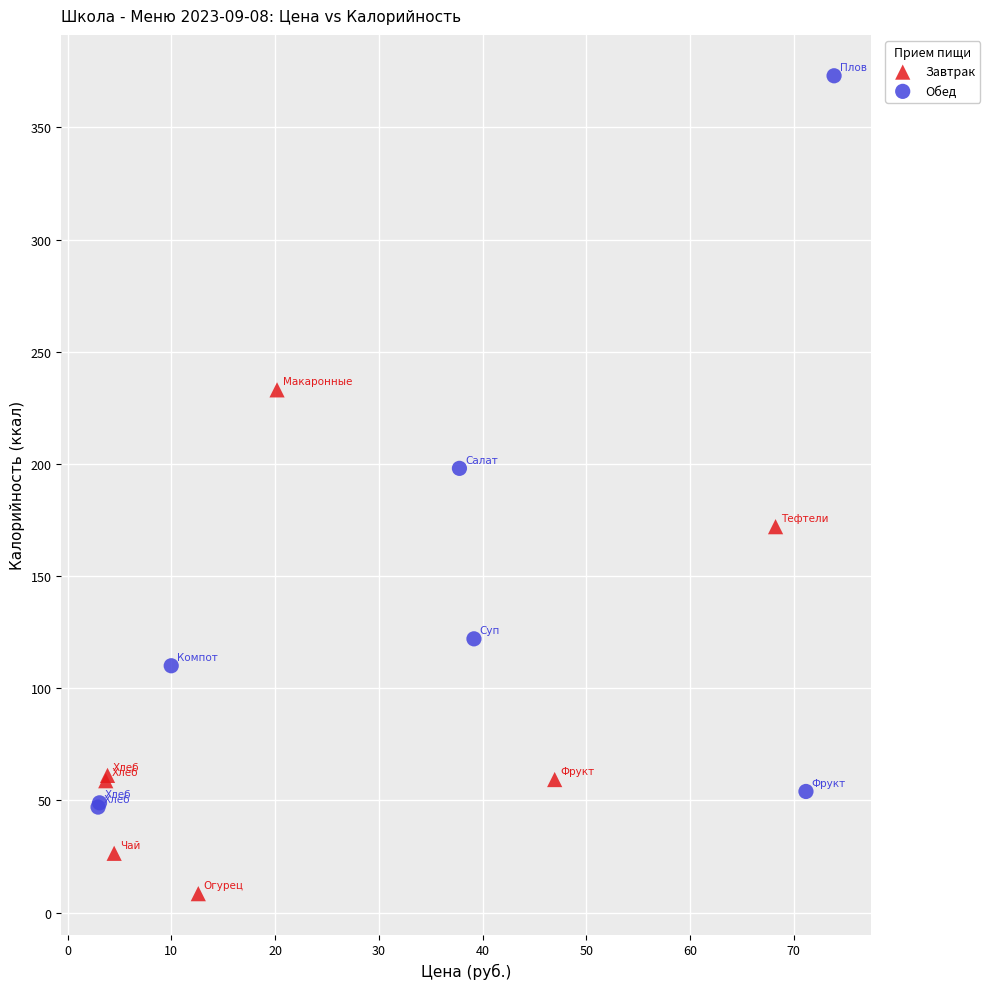

Which series contains the highest Y value?

Обед